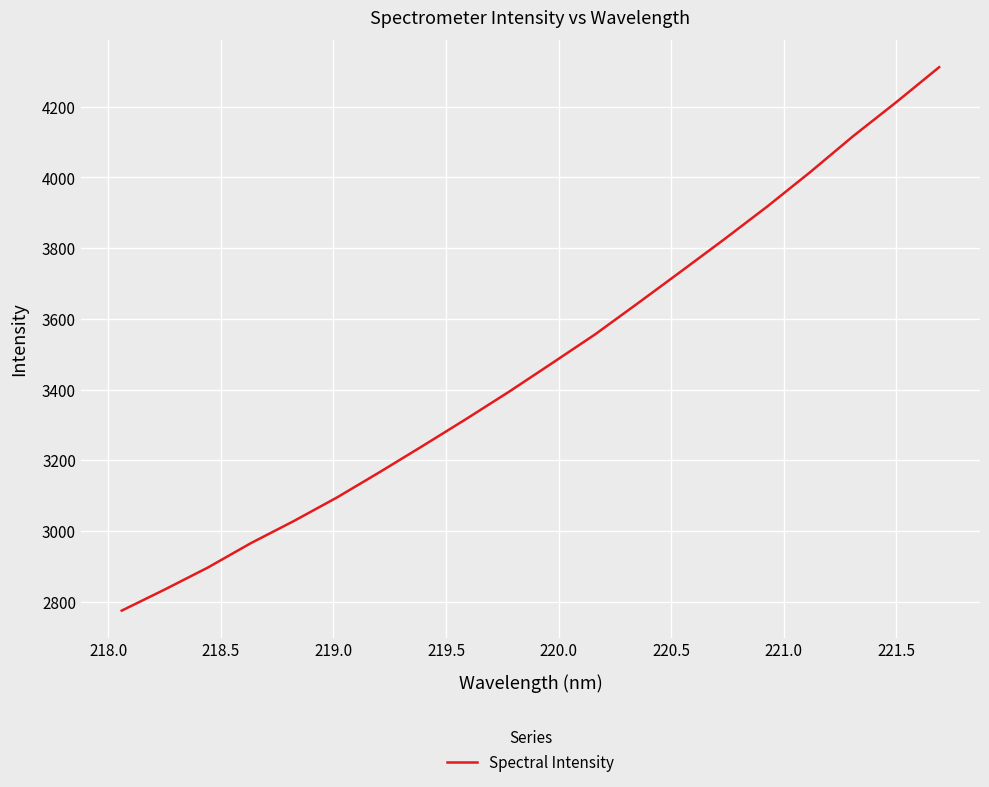

What is the minimum value shown in the chart?

2775.0